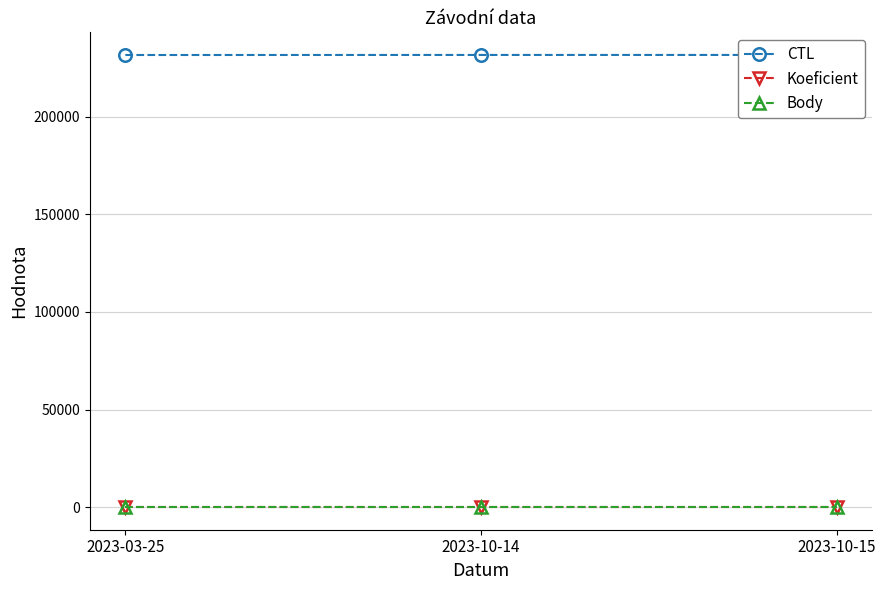

Which series changed the most between 2023-03-25 and 2023-10-15?

CTL